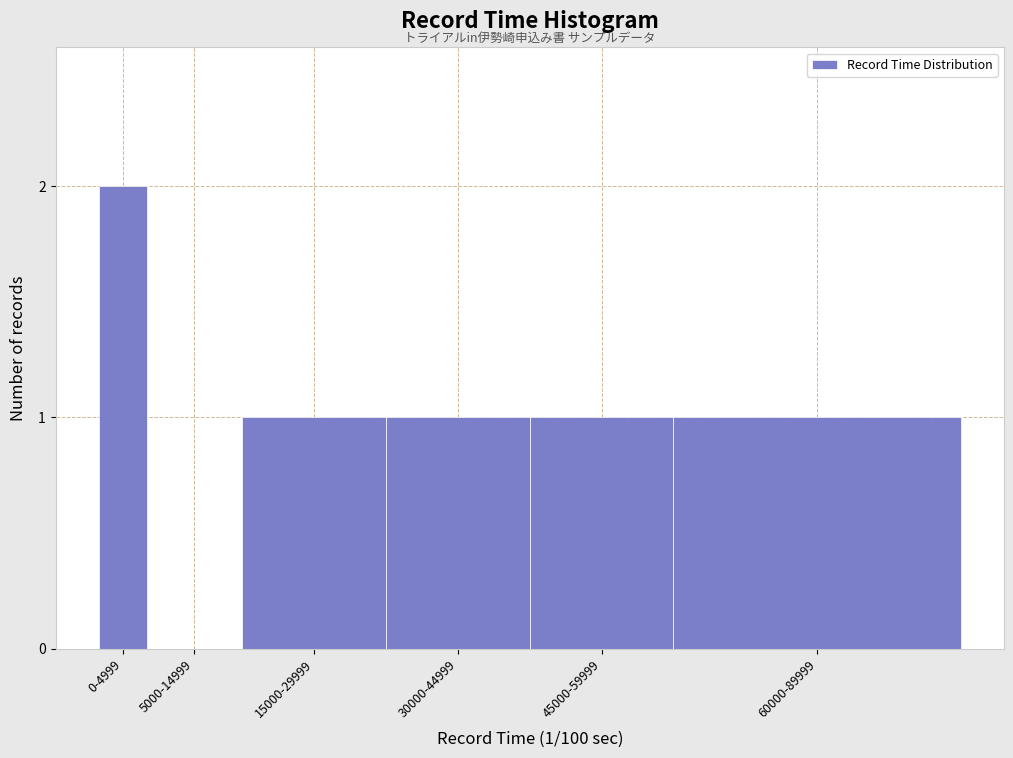

Reading left to right, what are all the values shown in this chart?

0-4999=2	5000-14999=0	15000-29999=1	30000-44999=1	45000-59999=1	60000-89999=1